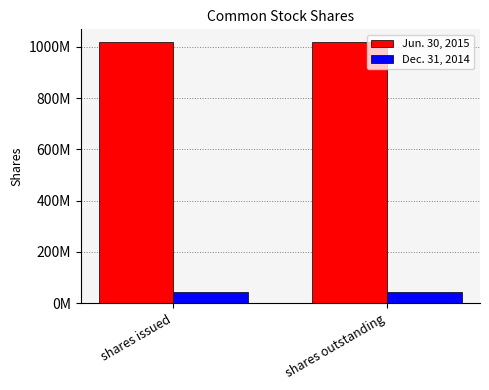

Reading left to right, extract all data points from this chart.

Jun. 30, 2015: 1017199362	1017199362
Dec. 31, 2014: 43199362	43199362